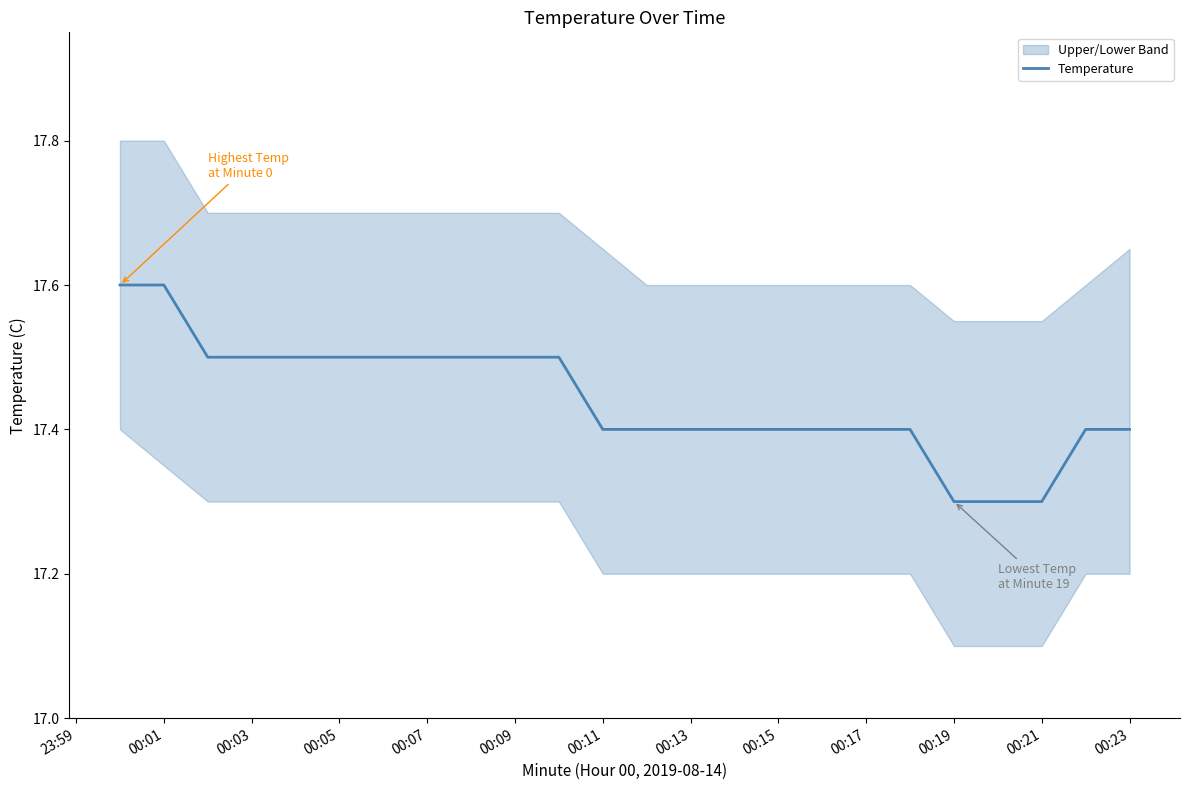

What is the highest value of the Temperature series?

17.6